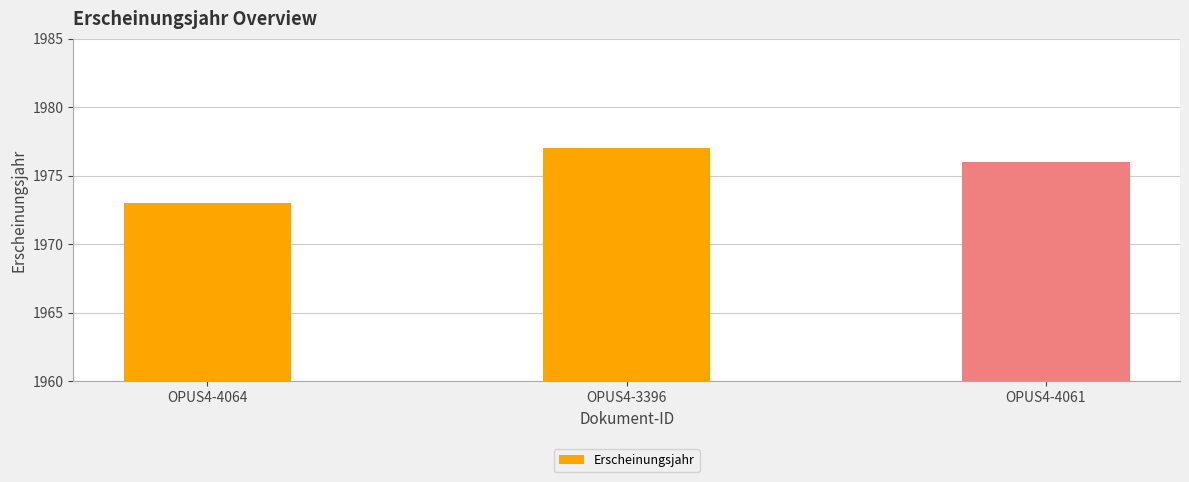

What is the average value?

1975